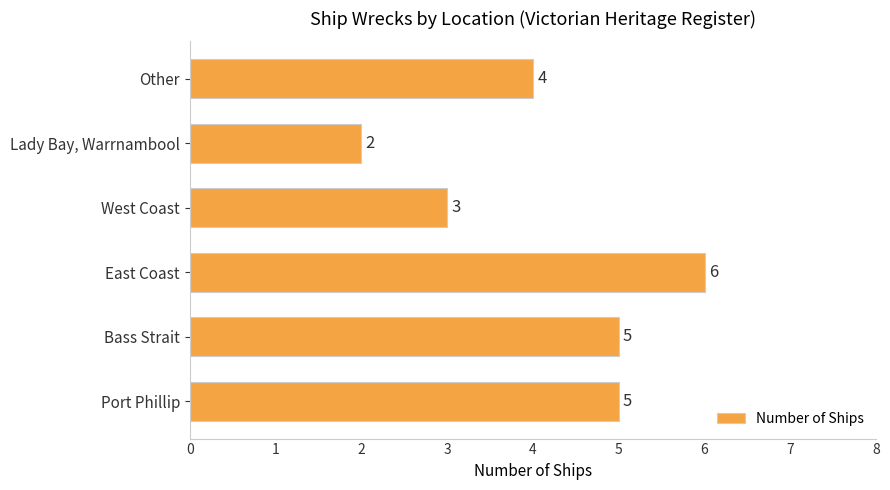

How many bars are there in total?

6